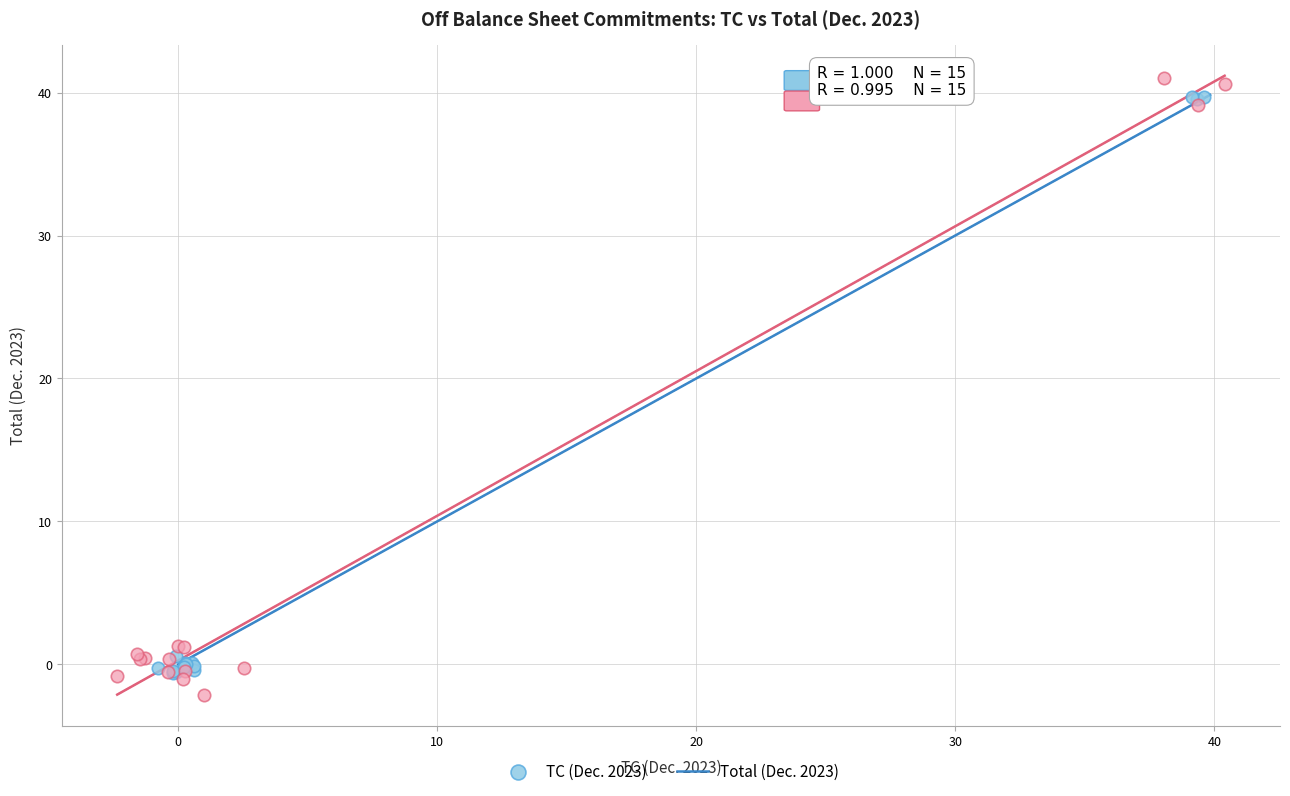

Which series reaches the minimum Y coordinate?

Total (Dec. 2023)